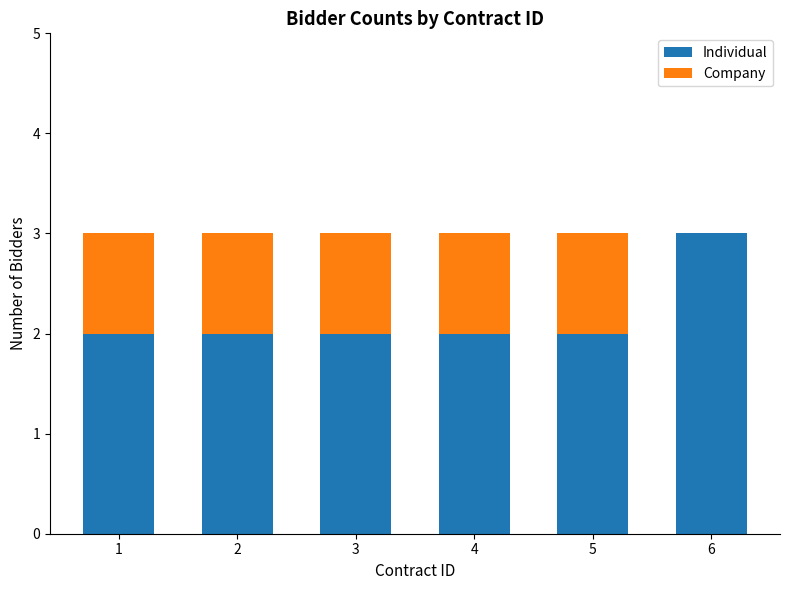

The value of Individual at 6 is 1. True or false?

False